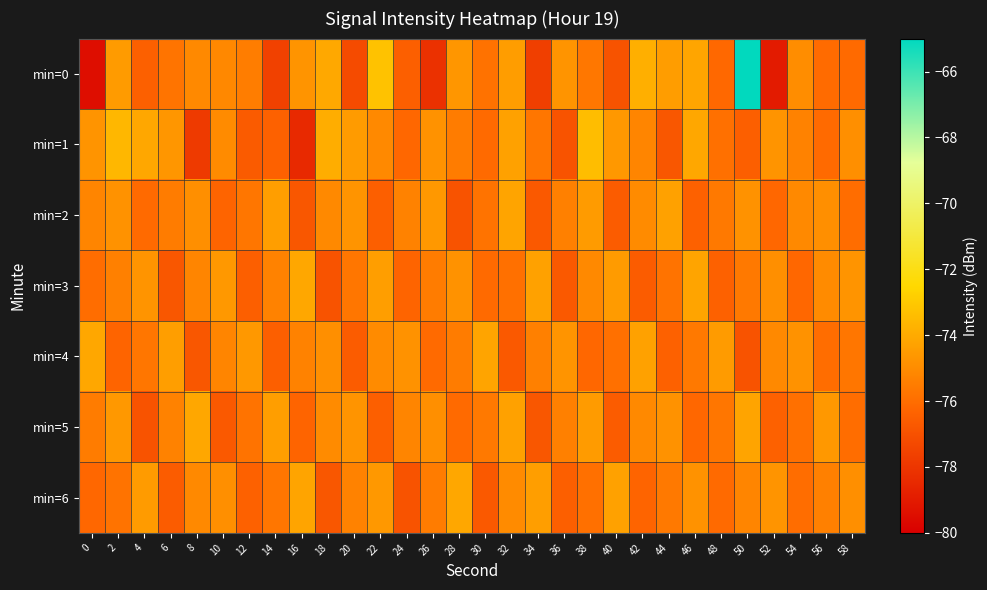

At 36, list the series in order from largest to smallest.

min=4, min=0, min=2, min=5, min=6, min=3, min=1